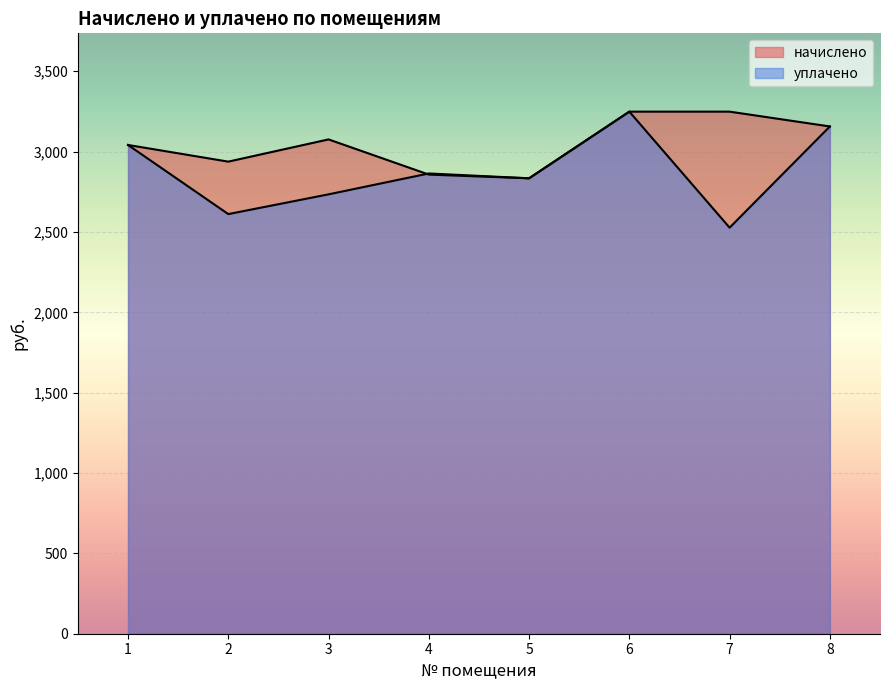

How many lines are shown in the chart?

2